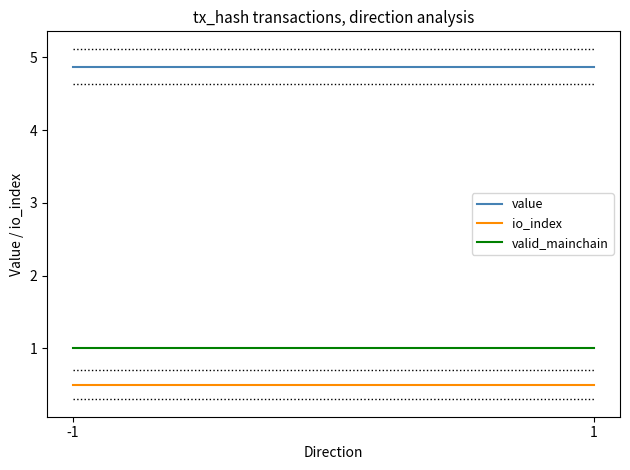

At which category is the sum across all series the highest?

-1